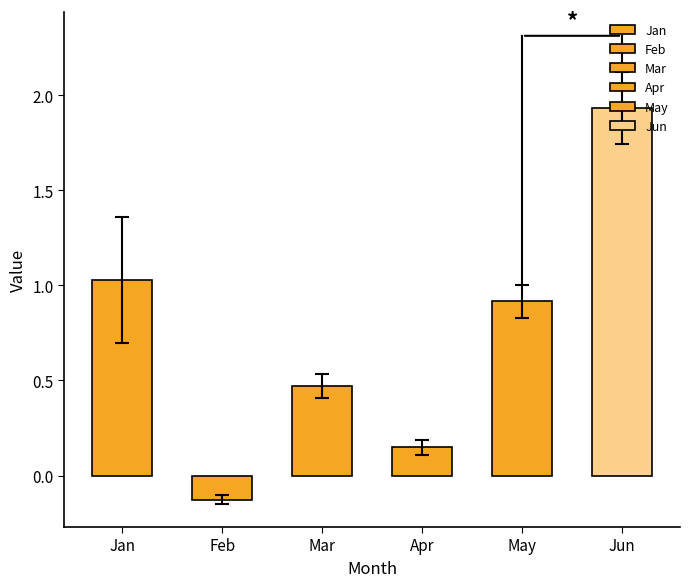

What is the difference between the maximum and second lowest values in the Apr series?

0.1